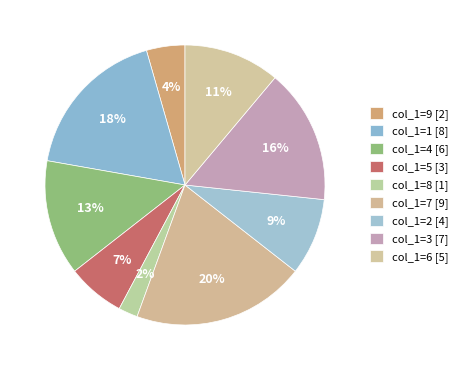

How many segments does this pie chart have?

9